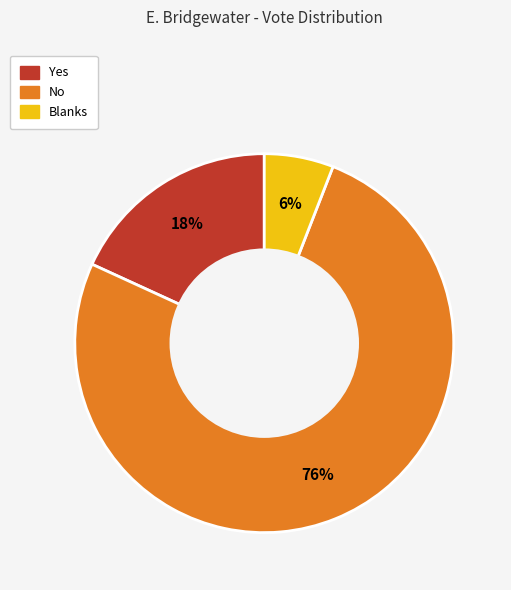

Is there a majority slice in this chart?

Yes